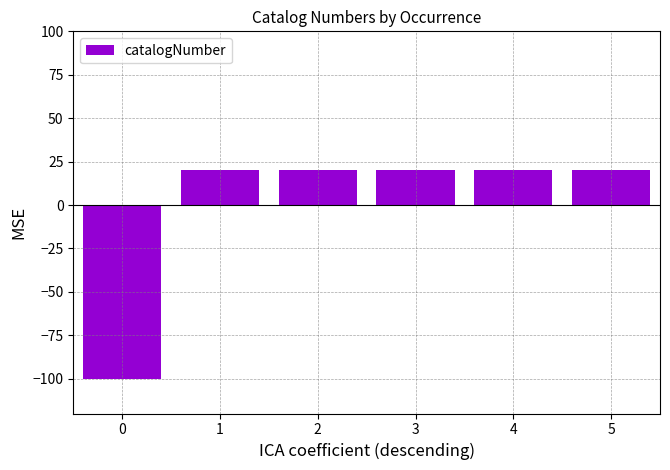

What is the smallest value displayed?

-100.0